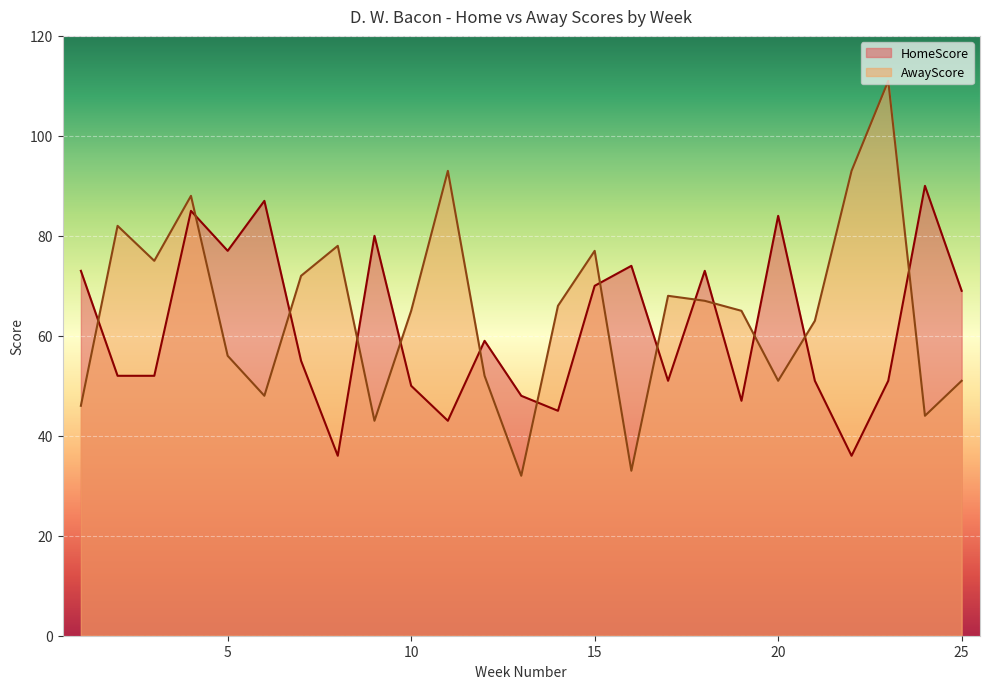

What is the value of the HomeScore point at the 3rd from the left?

52